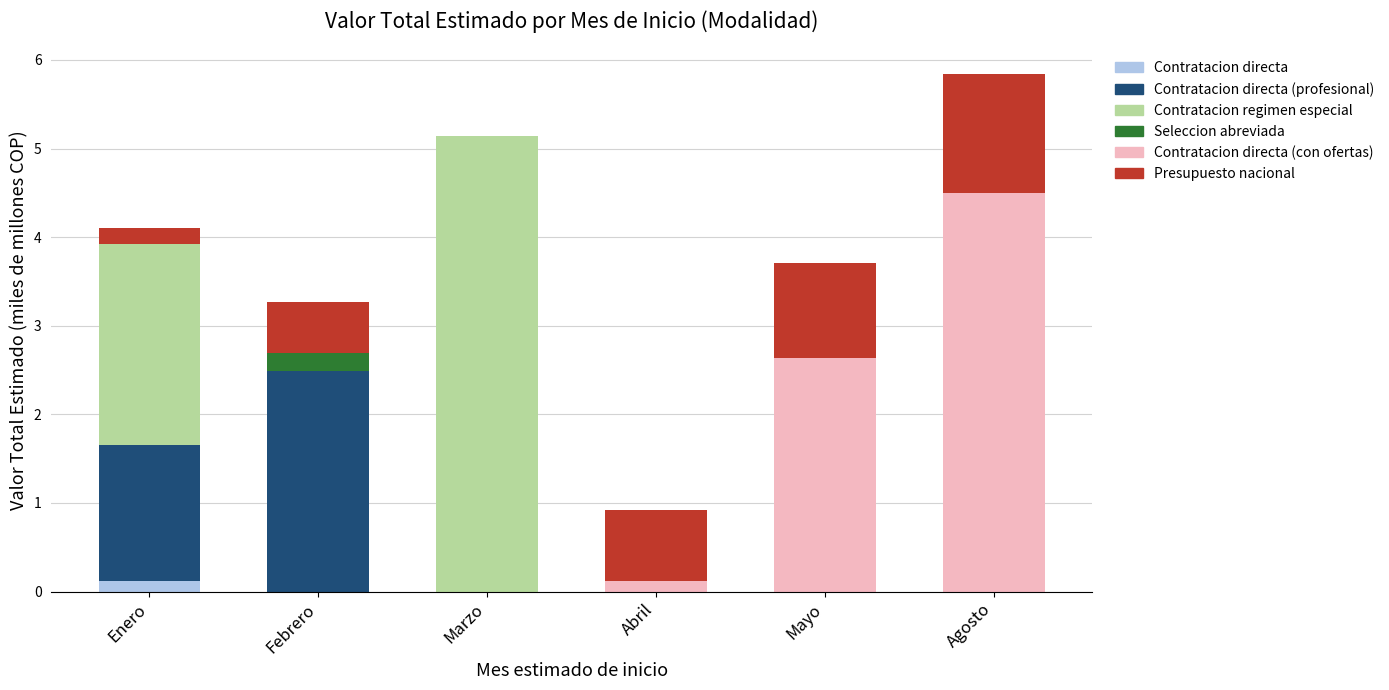

True or false: Contratacion directa has a value of 0.0 at Abril.

True